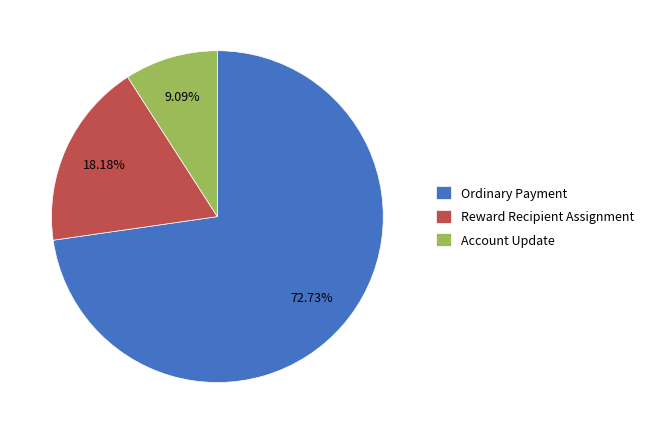

How many segments does this pie chart have?

3